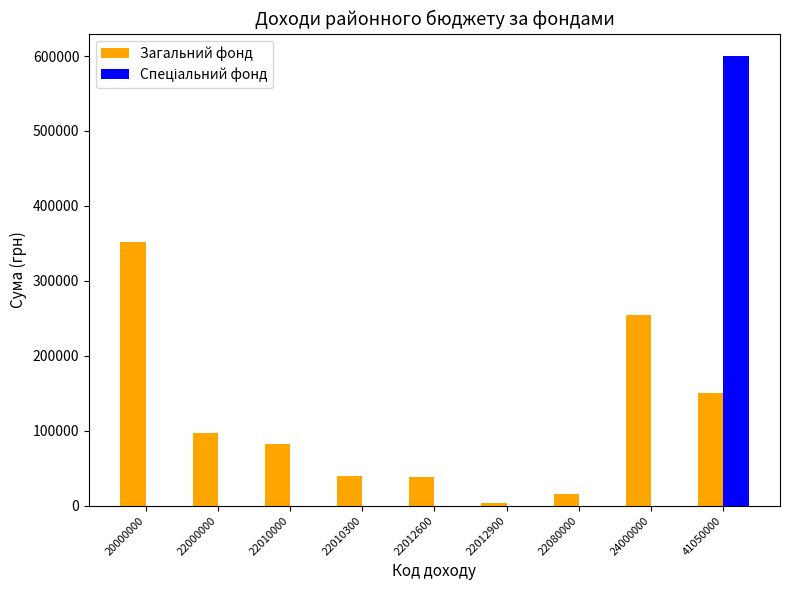

What is the maximum value shown in the chart?

600000